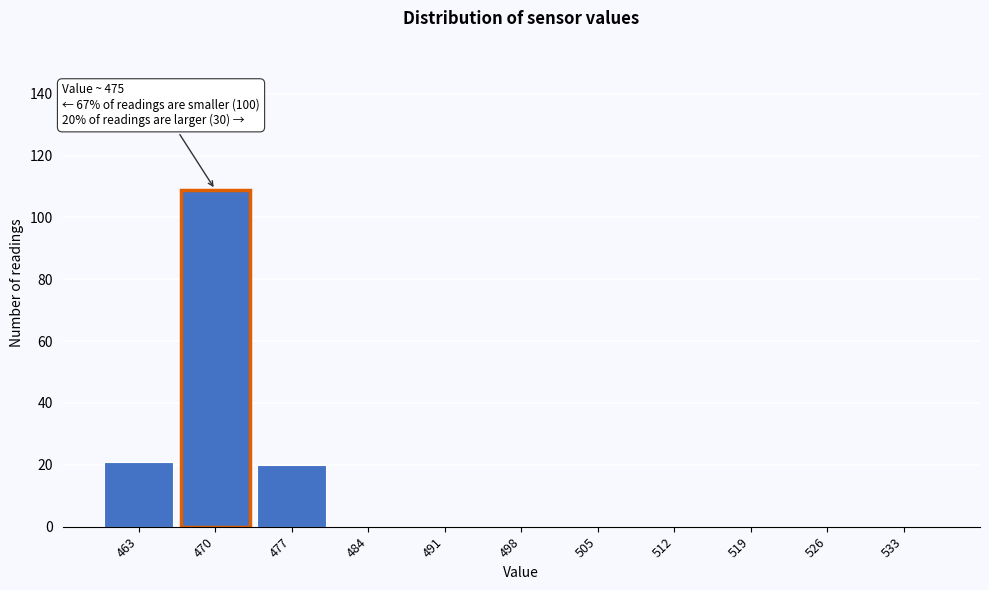

Reading left to right, what are all the values shown in this chart?

463=21	470=109	477=20	484=0	491=0	498=0	505=0	512=0	519=0	526=0	533=0